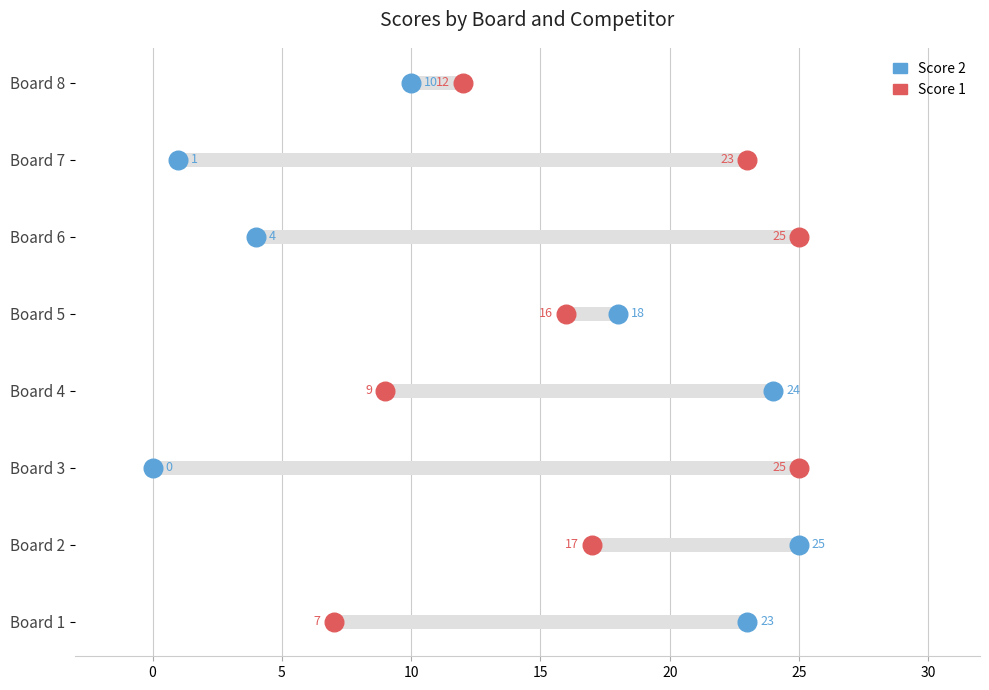

What are all the series names shown in the legend?

Score 2, Score 1